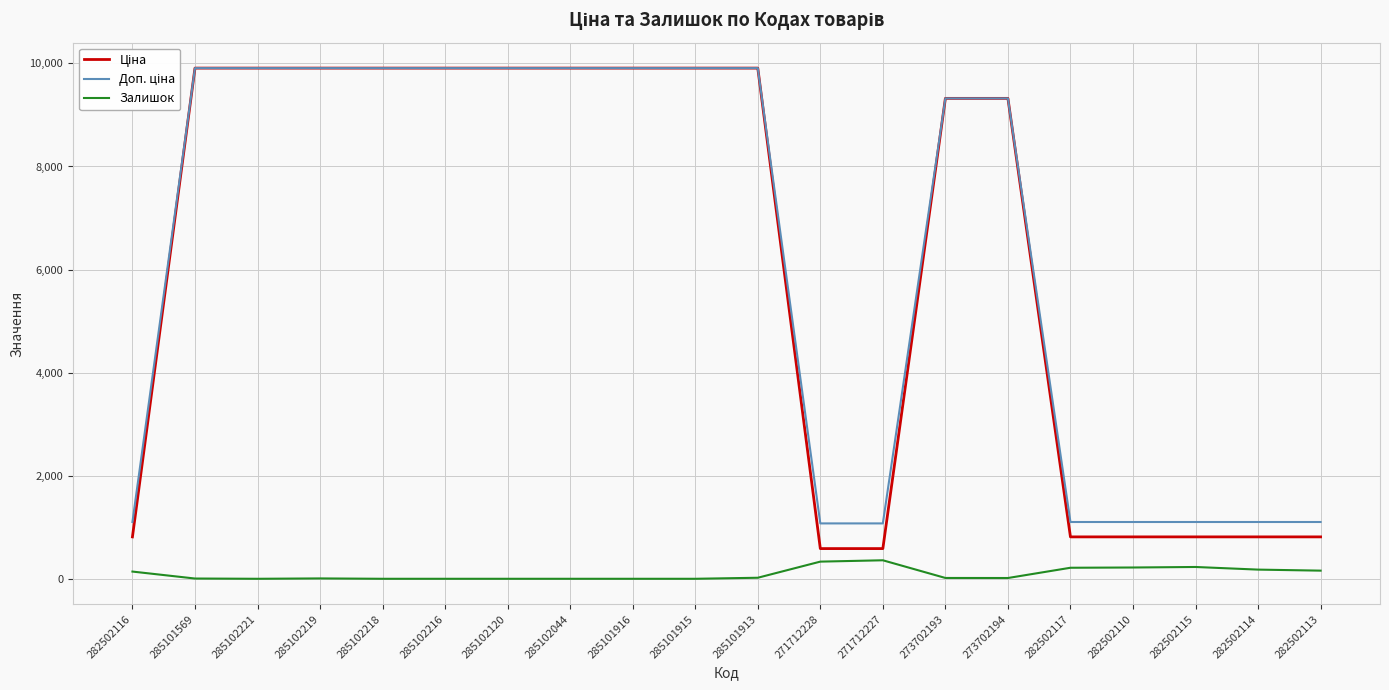

What is the spread (max minus min) of values at 285102218?

9908.5